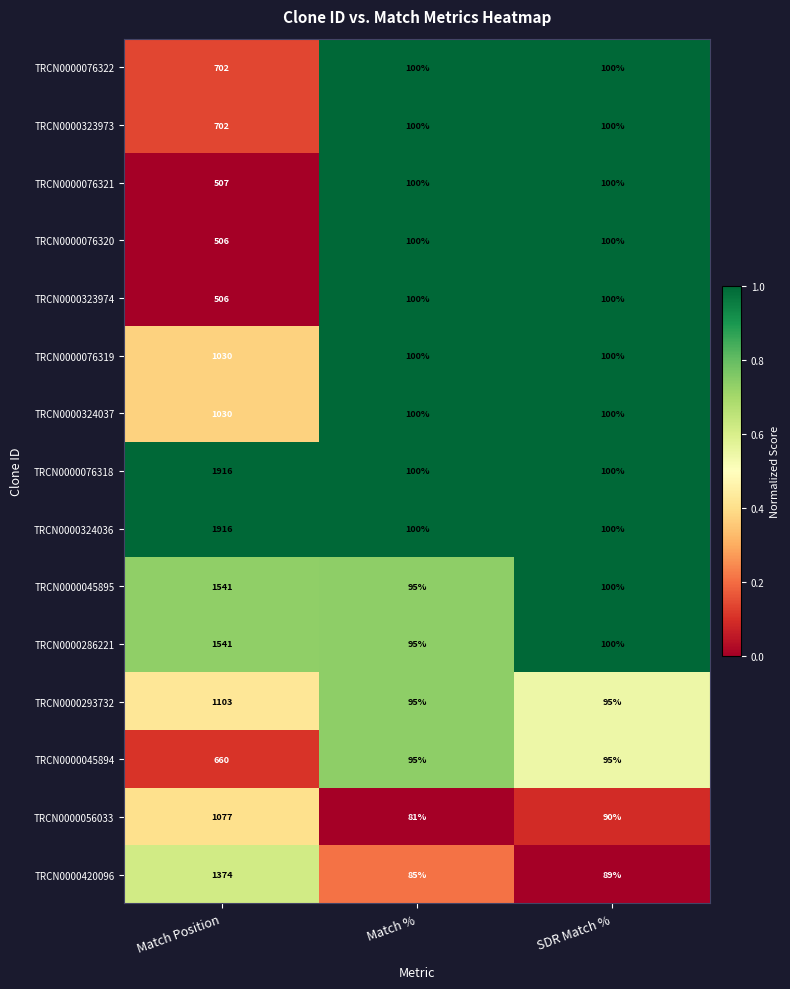

Count the TRCN0000323974 values in the range 100 to 506.

3